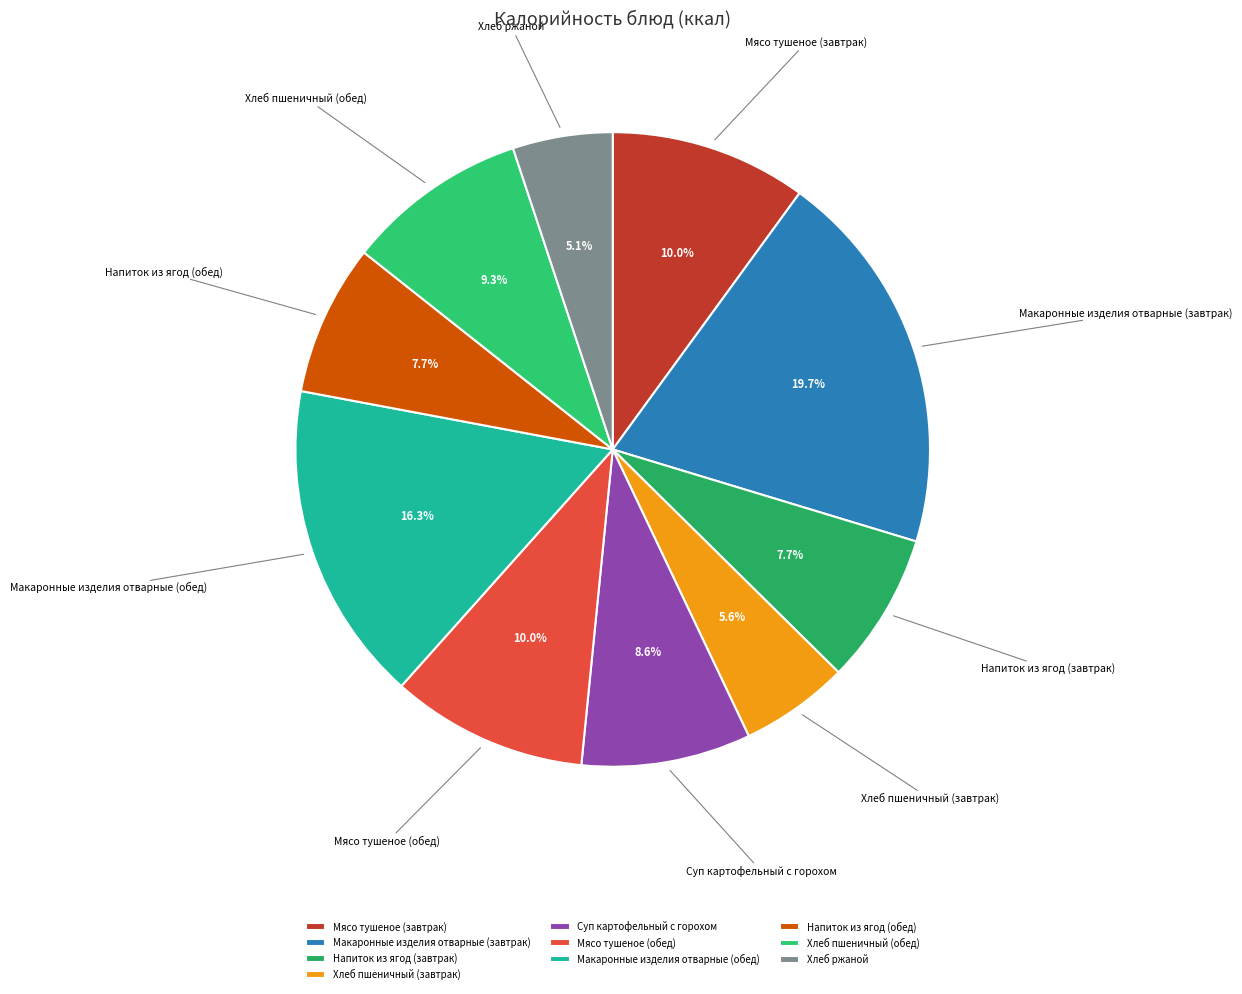

What percentage is the Макаронные изделия отварные (обед) slice, to the nearest percent?

16%